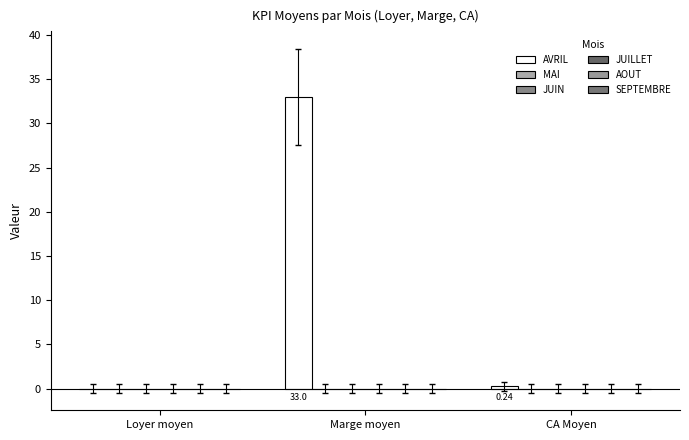

Reading left to right, what are all the values shown in this chart?

AVRIL: Loyer moyen=0.0	Marge moyen=33.0	CA Moyen=0.2
MAI: Loyer moyen=0.0	Marge moyen=0.0	CA Moyen=0.0
JUIN: Loyer moyen=0.0	Marge moyen=0.0	CA Moyen=0.0
JUILLET: Loyer moyen=0.0	Marge moyen=0.0	CA Moyen=0.0
AOUT: Loyer moyen=0.0	Marge moyen=0.0	CA Moyen=0.0
SEPTEMBRE: Loyer moyen=0.0	Marge moyen=0.0	CA Moyen=0.0